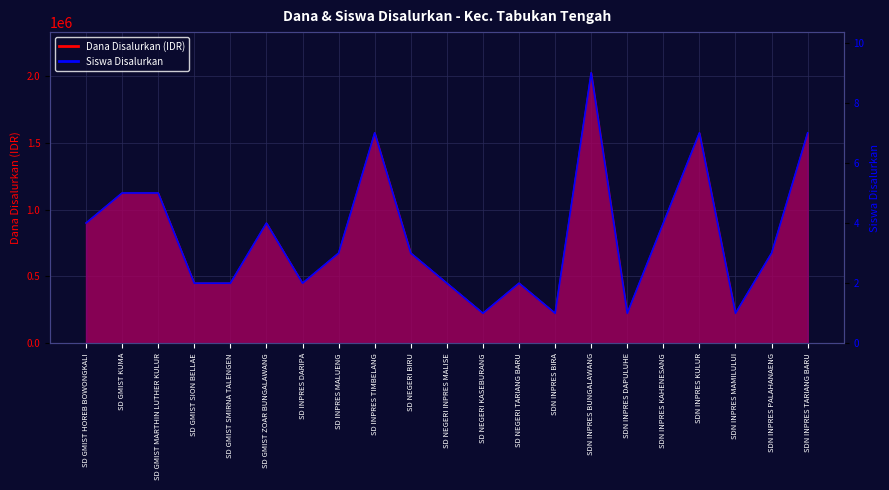

Count the Dana Disalurkan values in the range 450000 to 1125000.

13